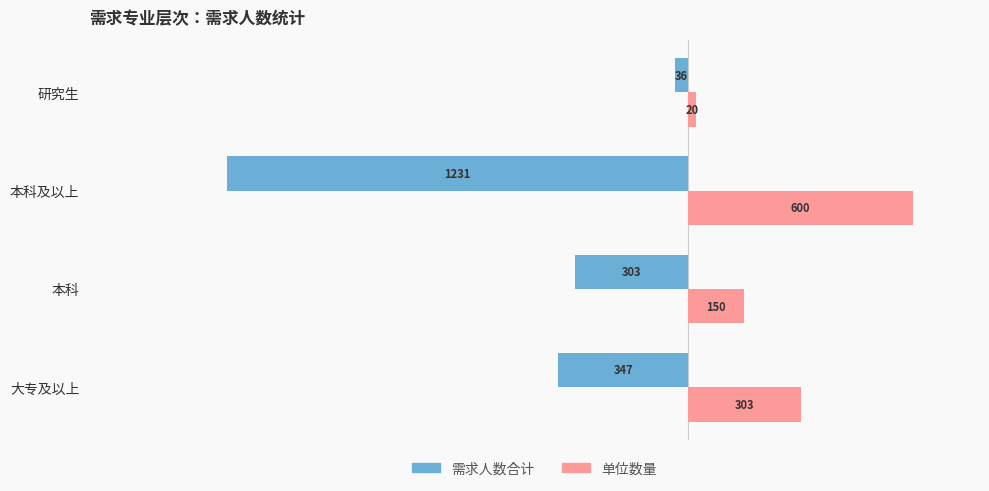

Which series has the largest total across all categories?

单位数量